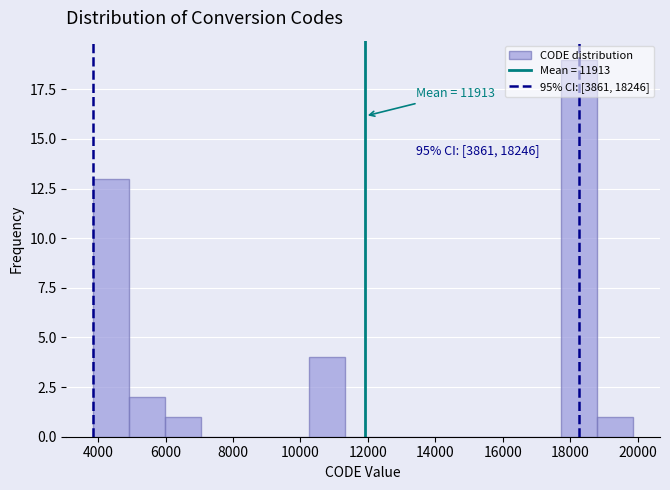

Over which range of the x-axis is the bar tallest?

17800 to 18800